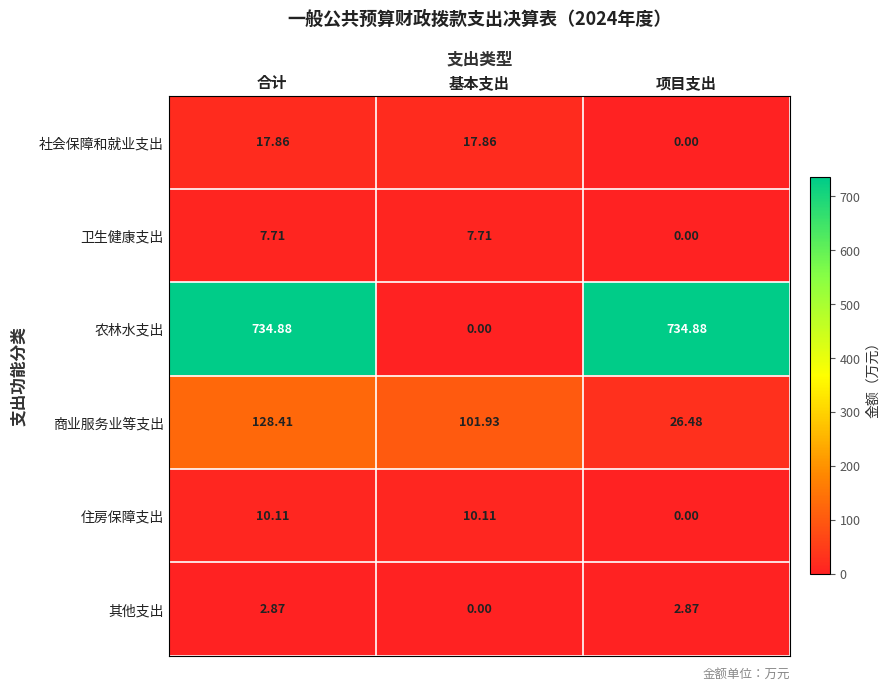

Which series changed the most between 合计 and 项目支出?

商业服务业等支出